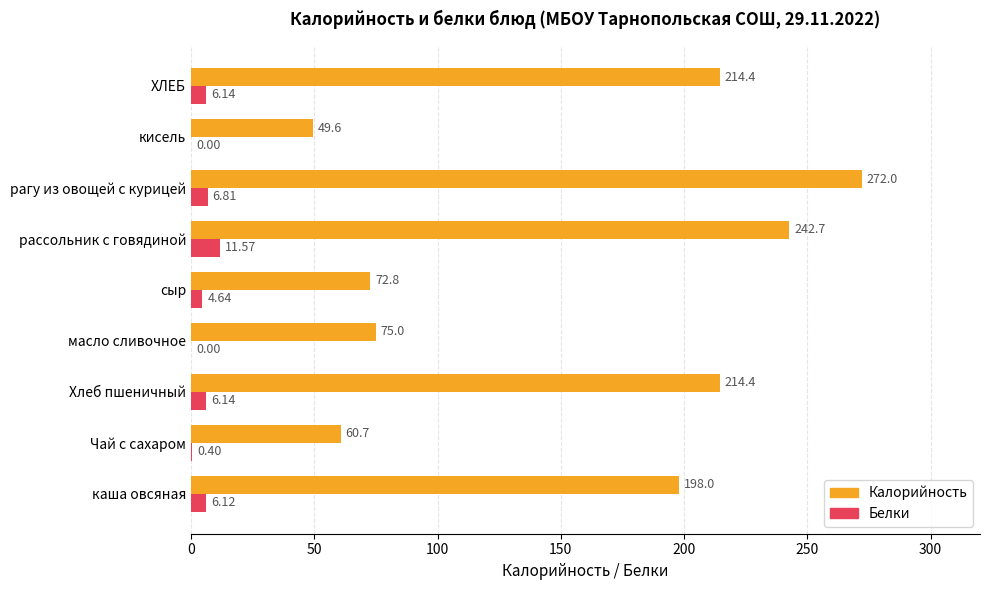

Where is Калорийность nearest to the value 160?

каша овсяная